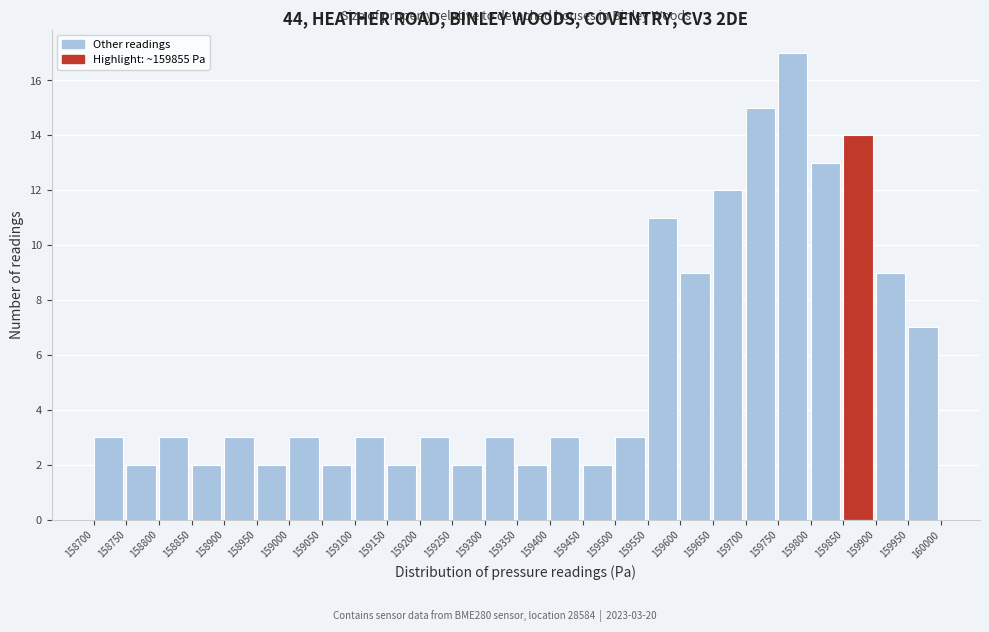

Over which range of the x-axis is the bar tallest?

159750 to 159800